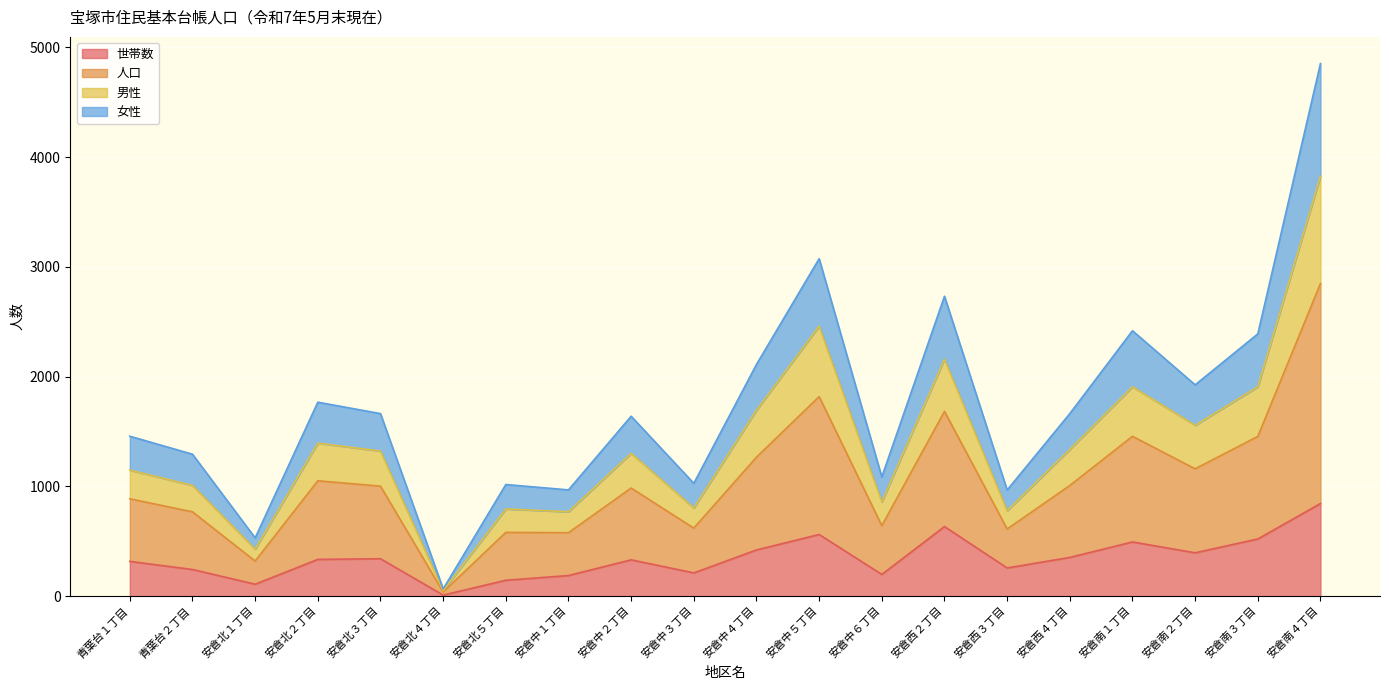

Reading left to right, extract all data points from this chart.

世帯数: 317	243	109	335	341	10	145	188	331	212	421	562	198	634	257	353	494	395	521	844
人口: 1457	1293	531	1767	1663	66	1017	968	1639	1028	2111	3074	1086	2732	967	1663	2418	1925	2389	4852
男性: 1148	1009	428	1394	1322	50	794	769	1301	803	1694	2459	859	2159	778	1337	1907	1556	1907	3825
女性: 887	768	320	1051	1002	38	581	578	985	620	1266	1818	642	1683	612	1008	1456	1160	1455	2848